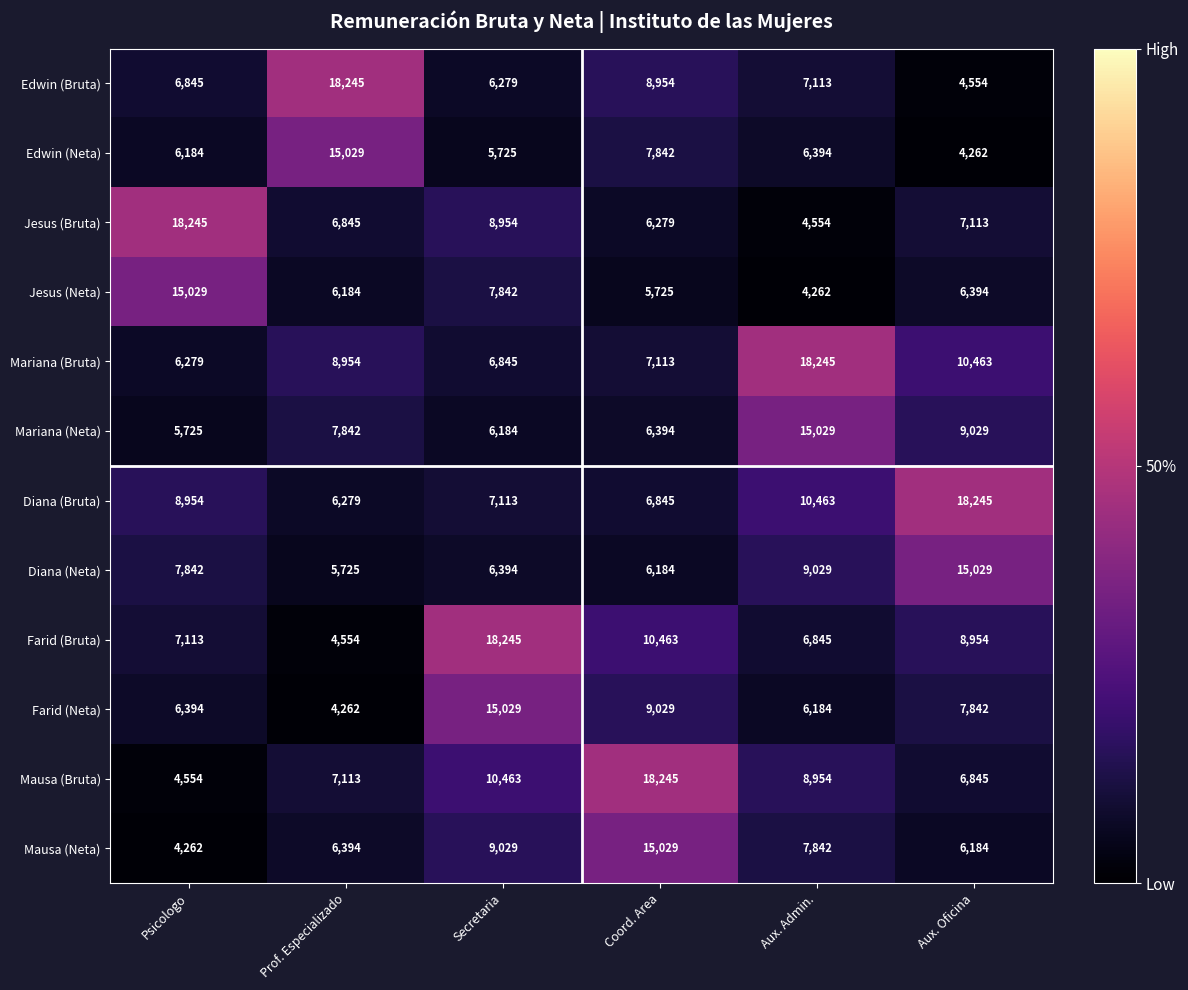

True or false: Edwin (Bruta) has a value of 4554 at Aux. Oficina.

True